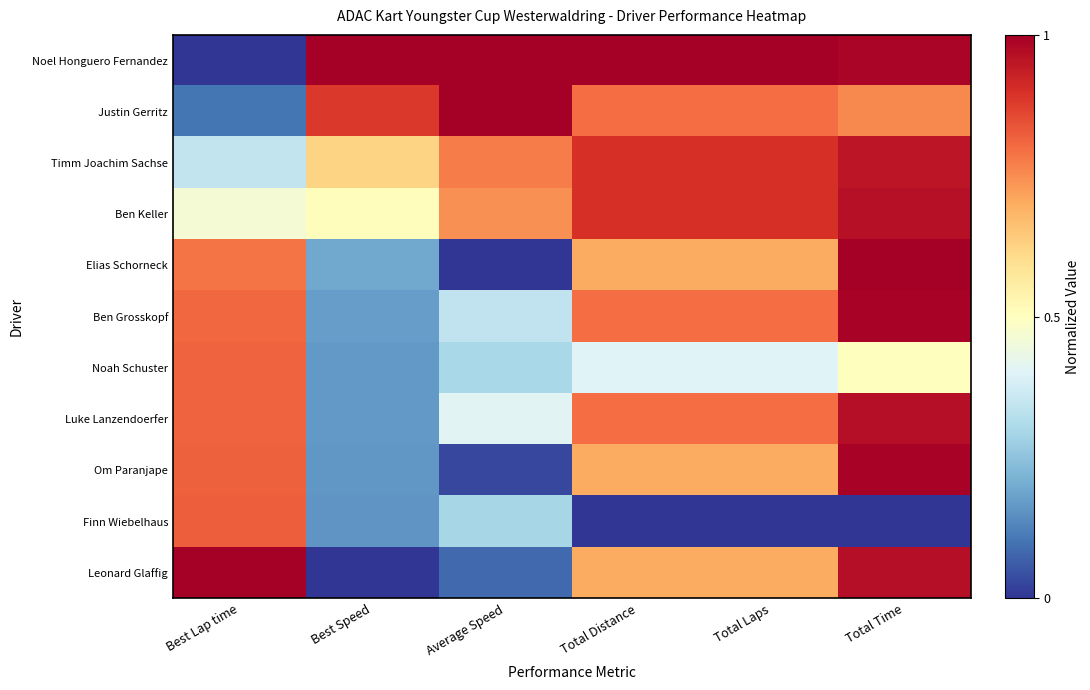

Rank the series by their maximum value, from highest to lowest.

Noel Honguero Fernandez, Elias Schorneck, Leonard Glaffig, Justin Gerritz, Ben Grosskopf, Om Paranjape, Luke Lanzendoerfer, Ben Keller, Timm Joachim Sachse, Finn Wiebelhaus, Noah Schuster